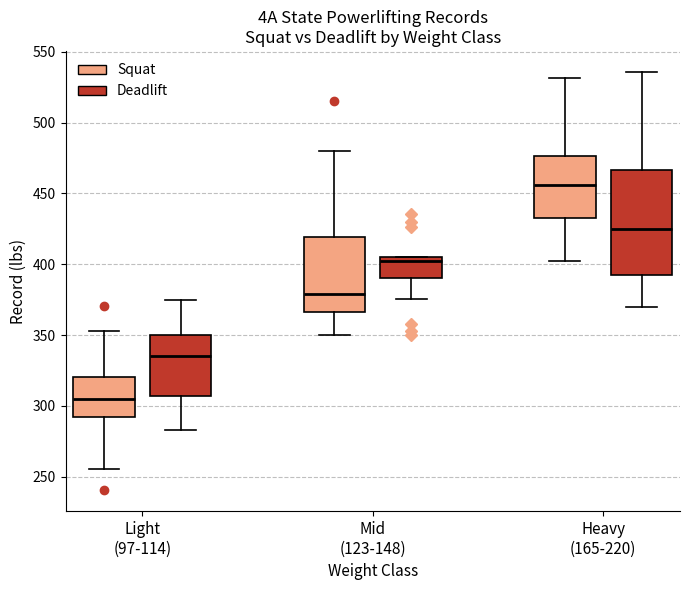

Which box is the tallest, from its lower edge to its upper edge?

Heavy (165-220) (Deadlift)